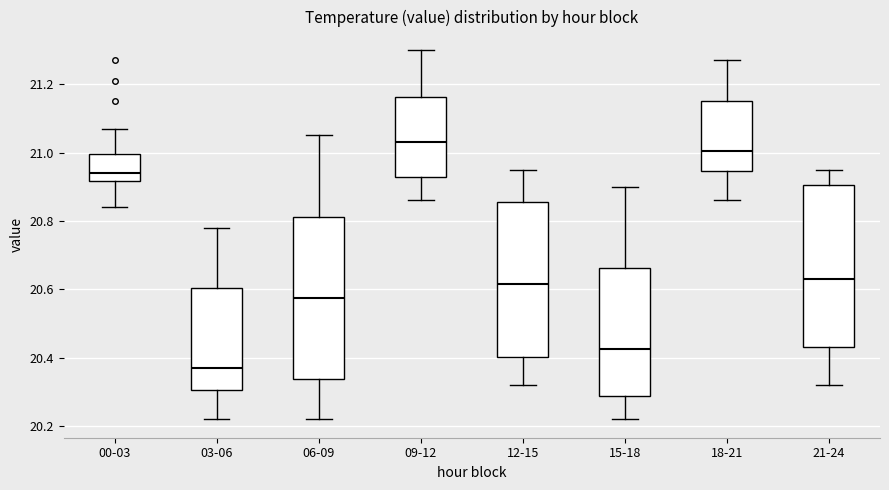

Which box's median line is the lowest?

03-06